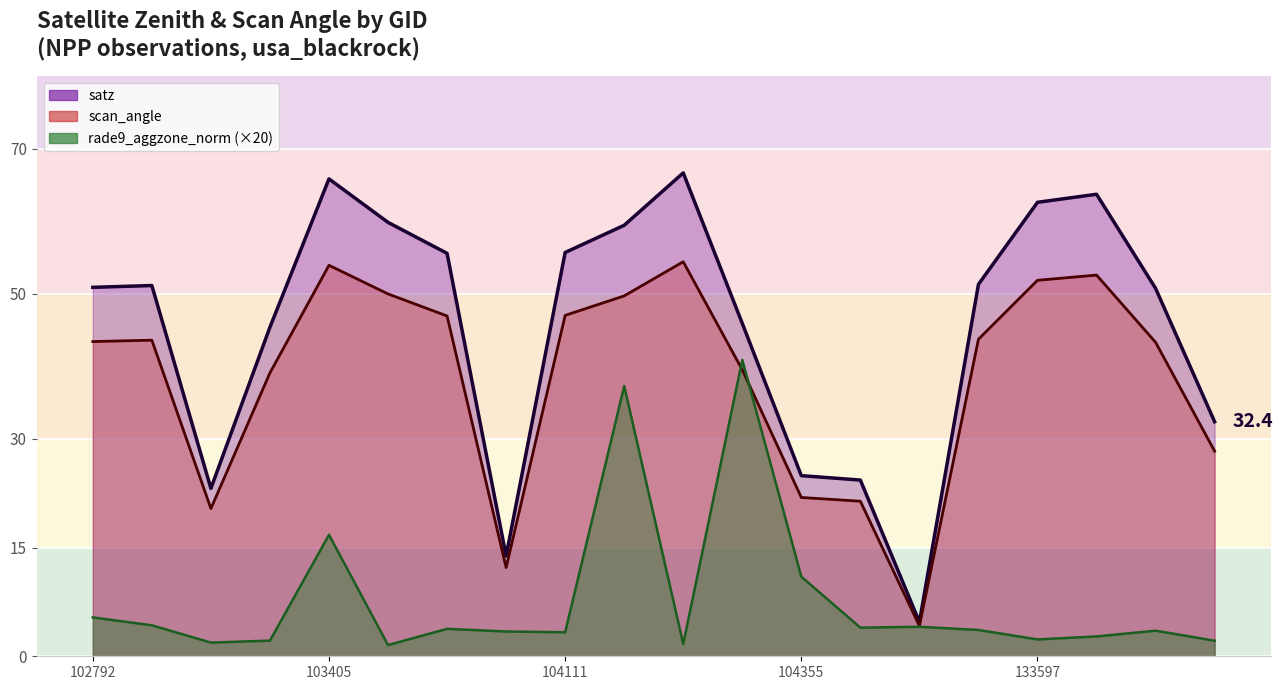

What is the sum of all scan_angle values?

767.6